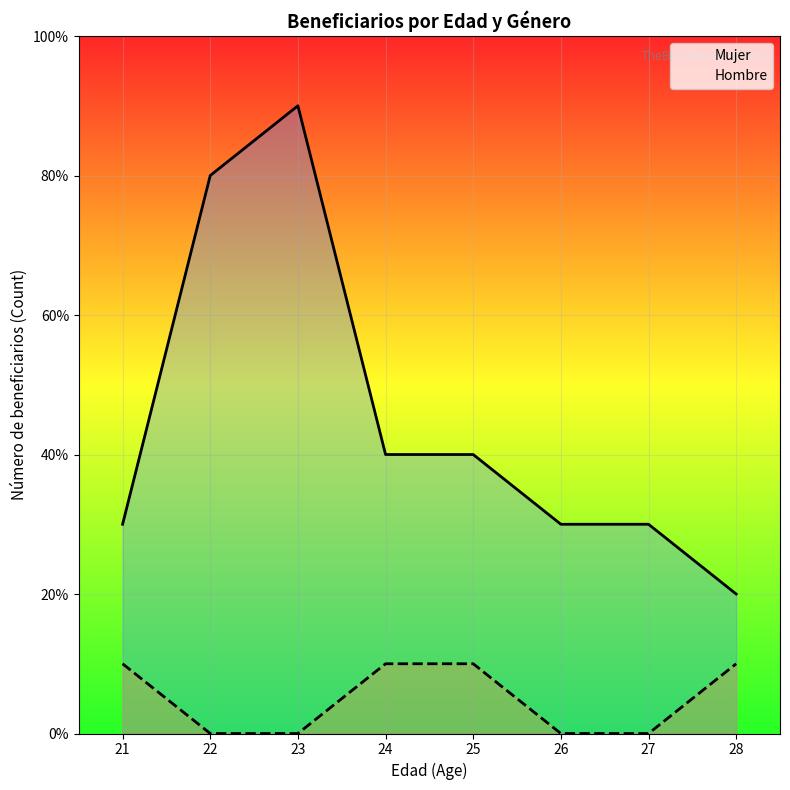

Count the number of data series in this chart.

2